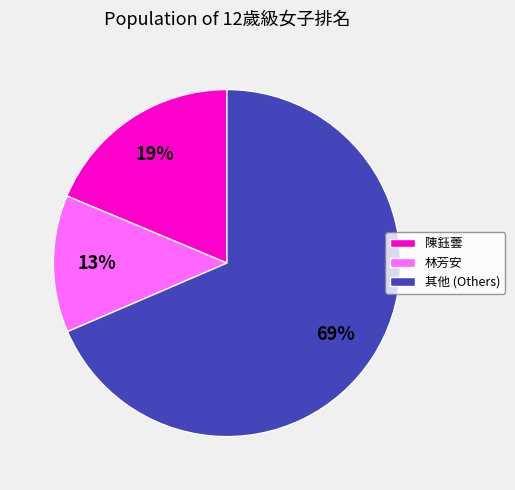

How many slices are in this pie chart?

3